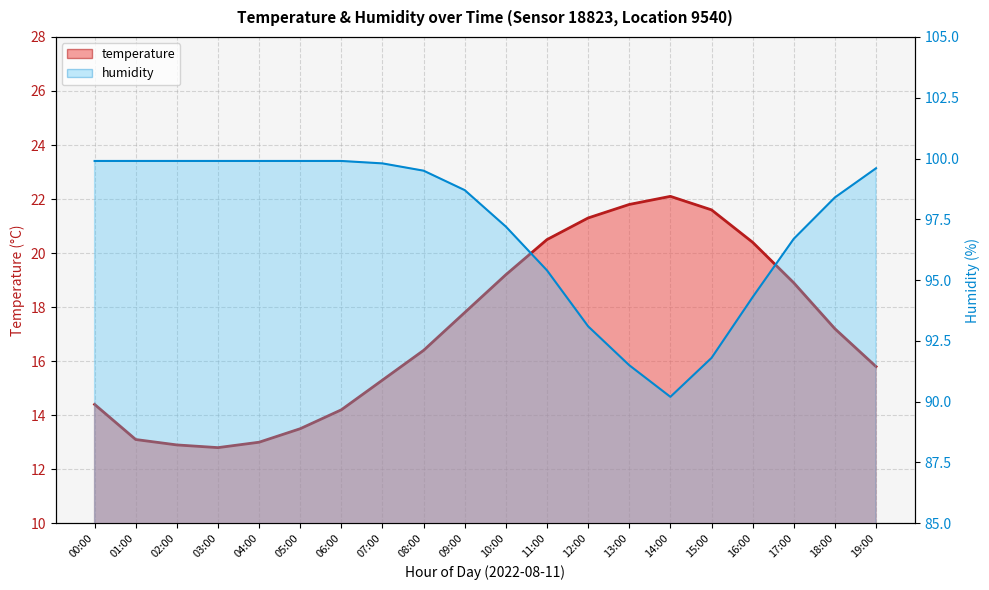

What is the spread (max minus min) of values at 00:00?

85.5